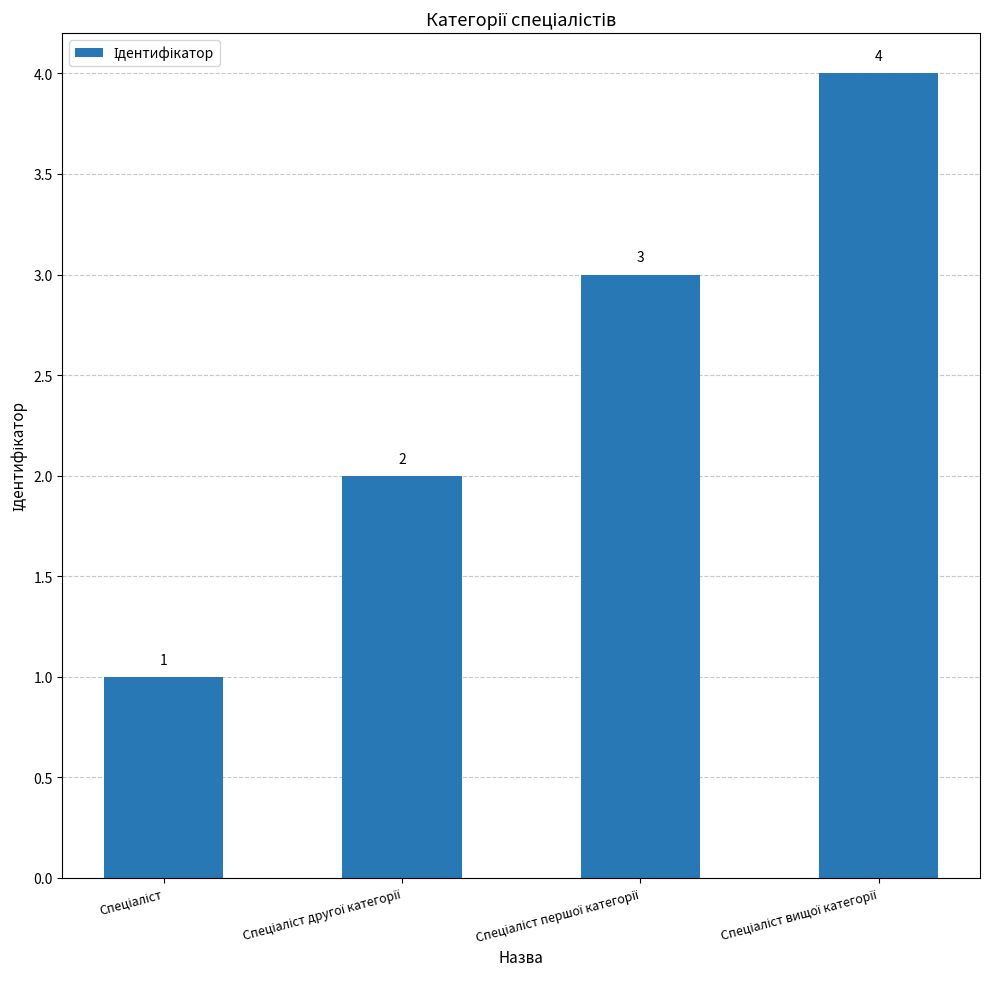

What is the greatest value displayed?

4